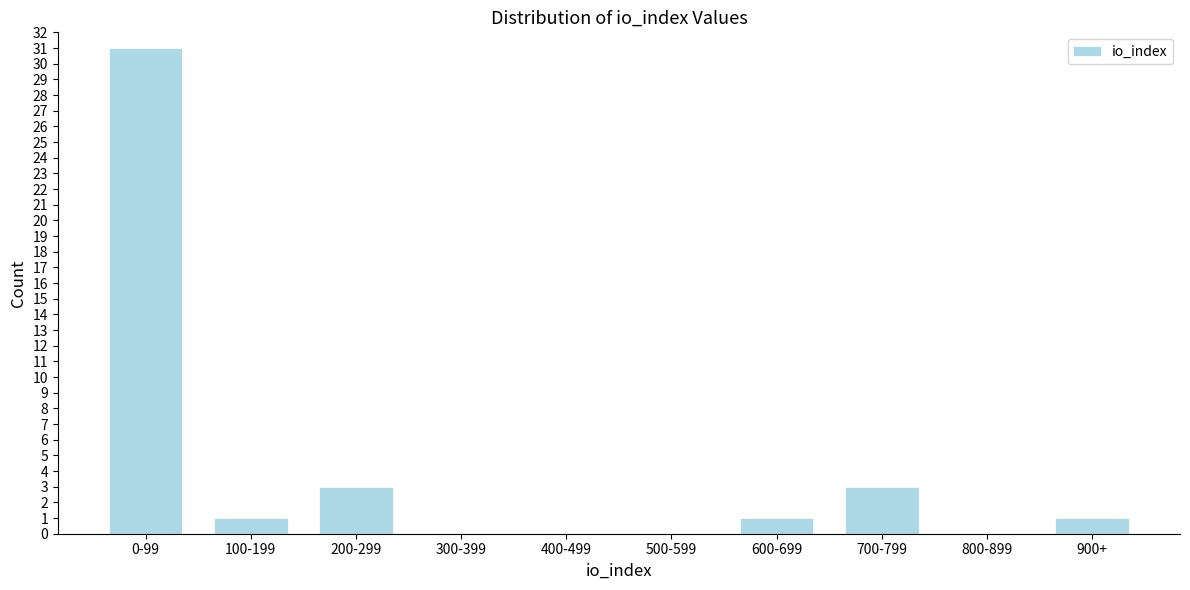

Reading right to left, transcribe all the data shown in this chart.

900+=1	800-899=0	700-799=3	600-699=1	500-599=0	400-499=0	300-399=0	200-299=3	100-199=1	0-99=31